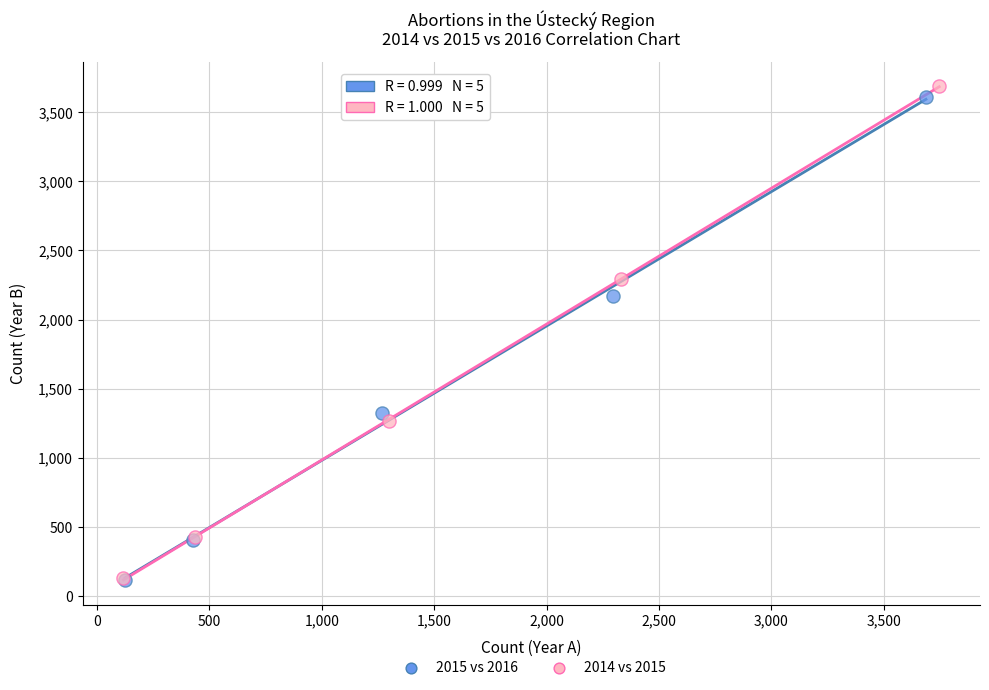

Which series has the largest Y range (max minus min)?

2014 vs 2015